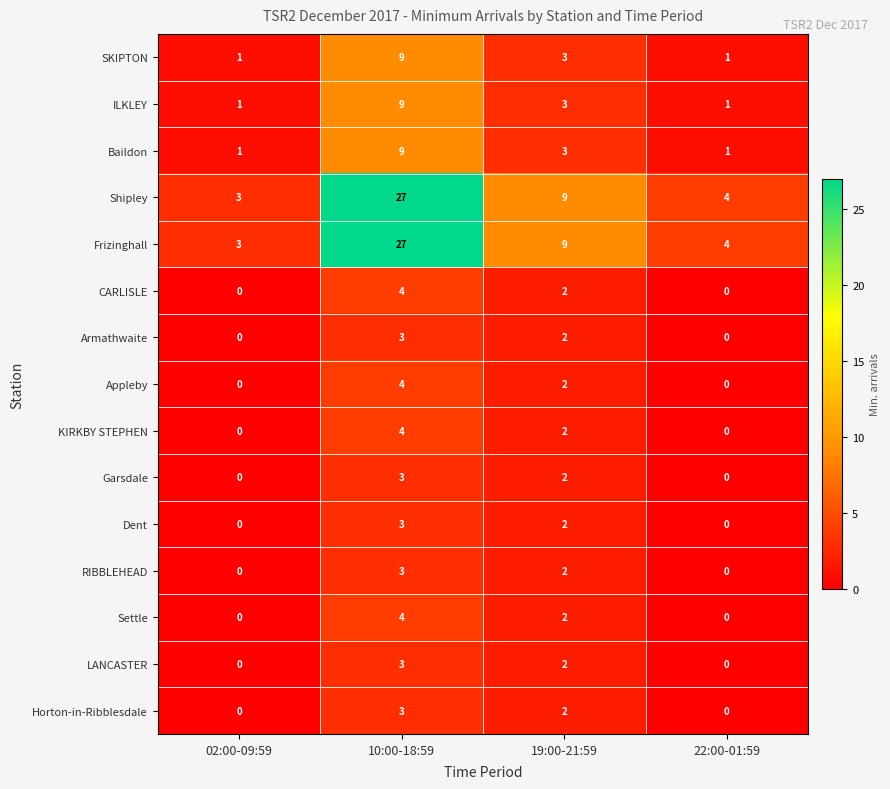

Is it true that Shipley equals 3 at 02:00-09:59?

True